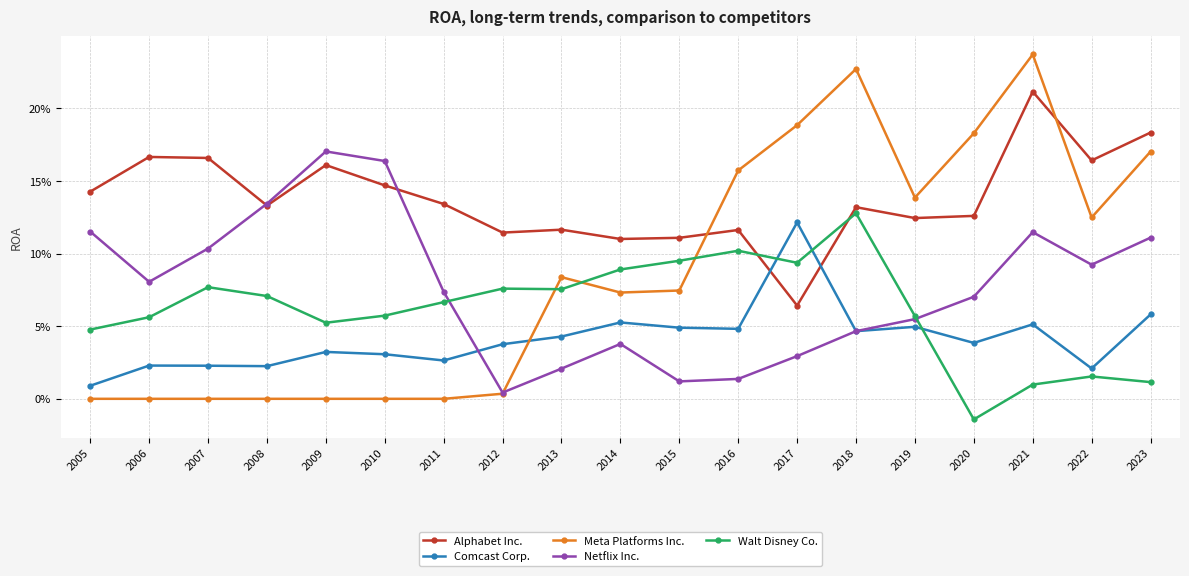

What is the total value across all series at 2011?

0.3